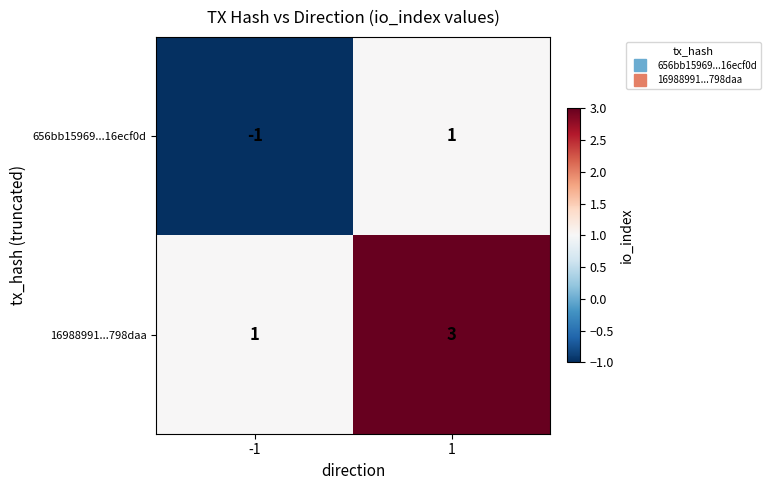

True or false: 656bb15969...16ecf0d has a value of 2 at 1.

False